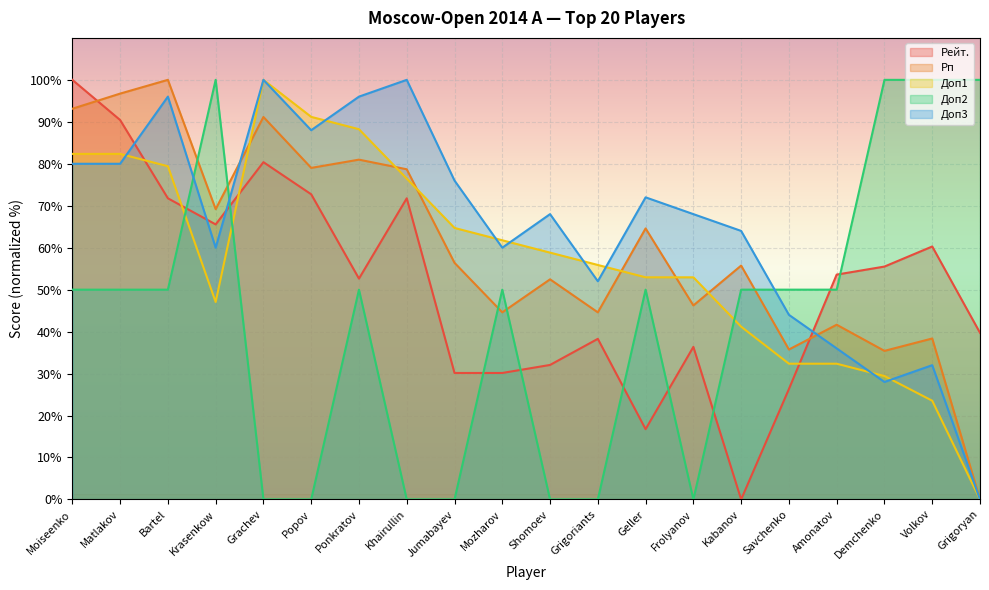

What value does the Рп series have at Grigoriants?

44.6